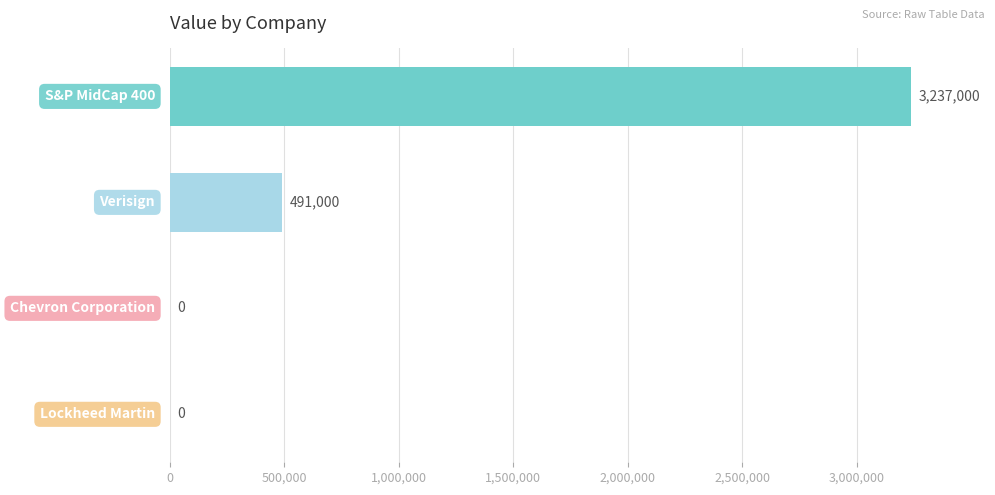

How many values are between 0 and 3237000?

4